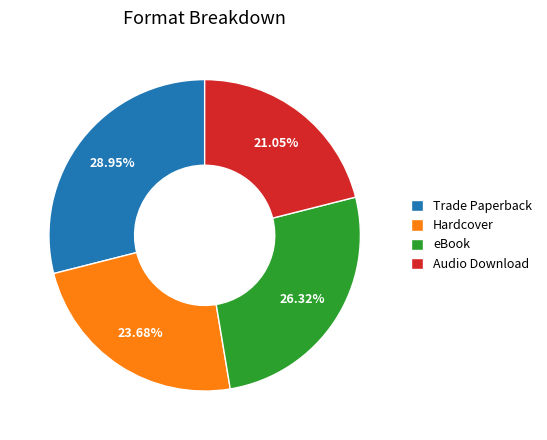

Is there a majority slice in this chart?

No